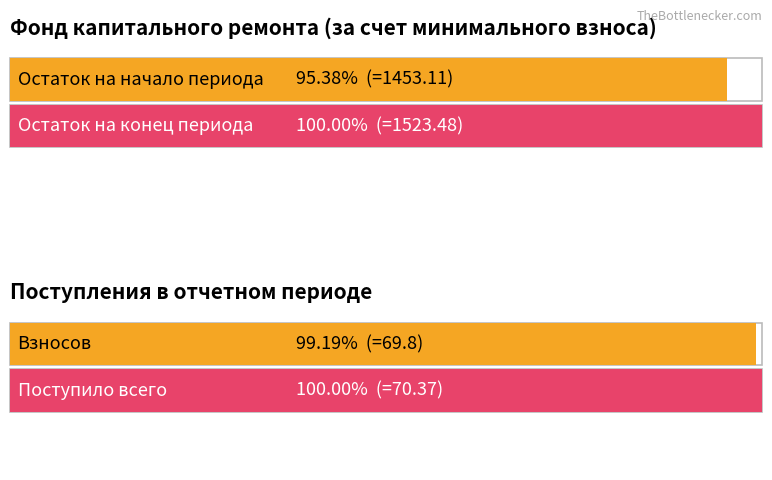

What is the difference between the highest and lowest values at Поступило всего?

70.4